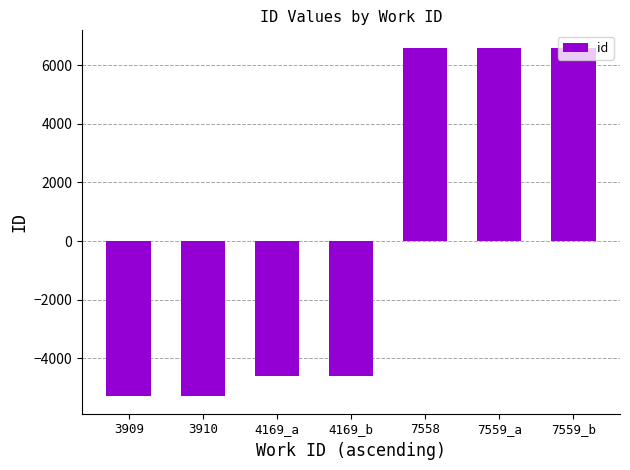

How many values are below zero?

4